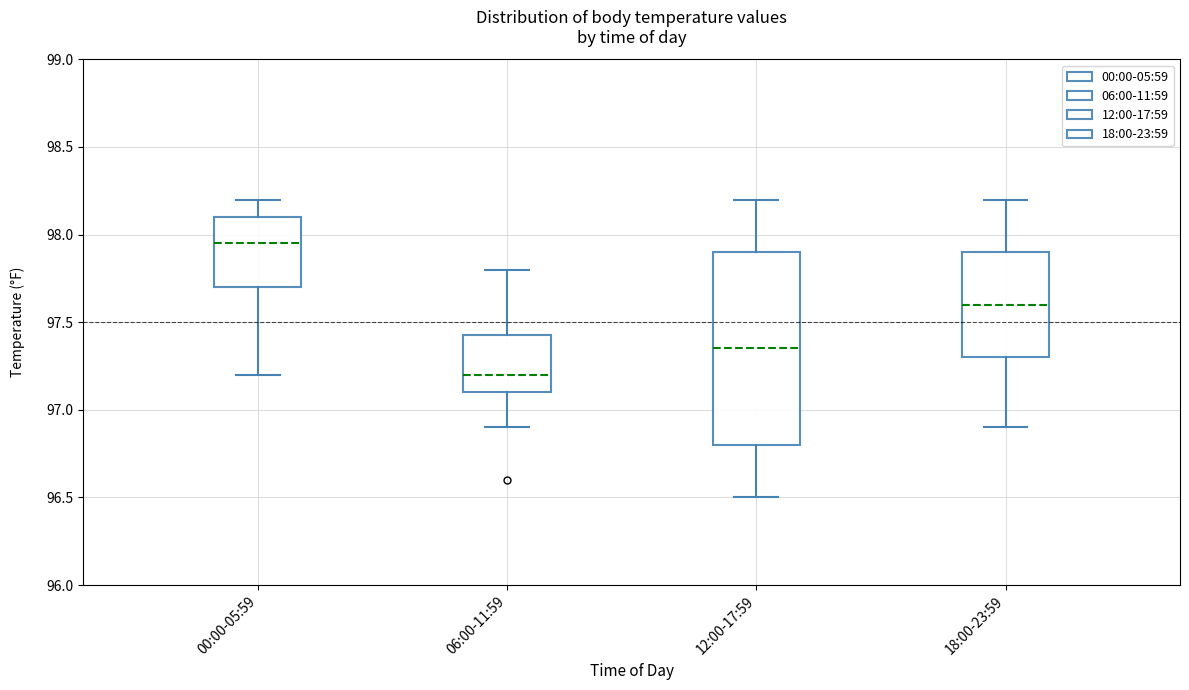

Reading left to right, transcribe this box plot: for each box, give where its median line is, the range the box spans, and where its two whiskers end, as read against the y-axis. The values are not printed on the chart, so give them approximately, as read against the axis.

00:00-05:59: median 97.95, box 97.70 to 98.10, whiskers 97.20 to 98.20
06:00-11:59: median 97.20, box 97.10 to 97.45, whiskers 96.90 to 97.80
12:00-17:59: median 97.35, box 96.80 to 97.90, whiskers 96.50 to 98.20
18:00-23:59: median 97.60, box 97.30 to 97.90, whiskers 96.90 to 98.20